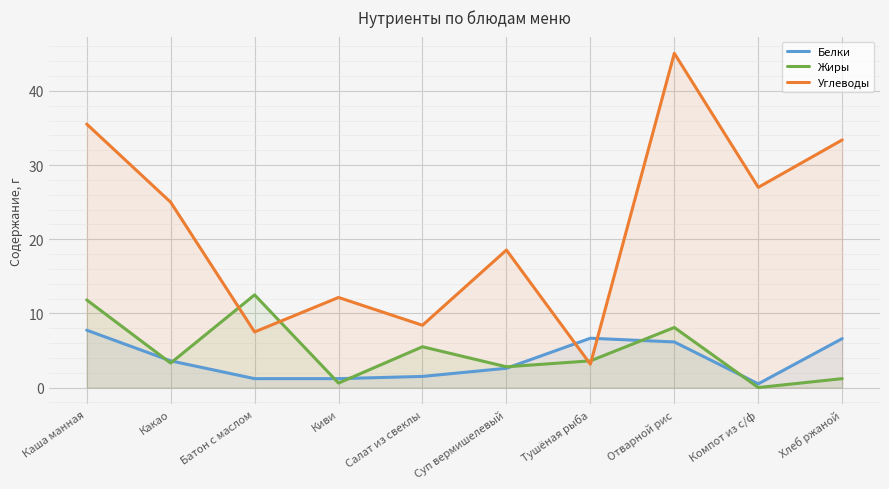

In Углеводы, how many points are lower than both neighbors (excluding endpoints)?

4